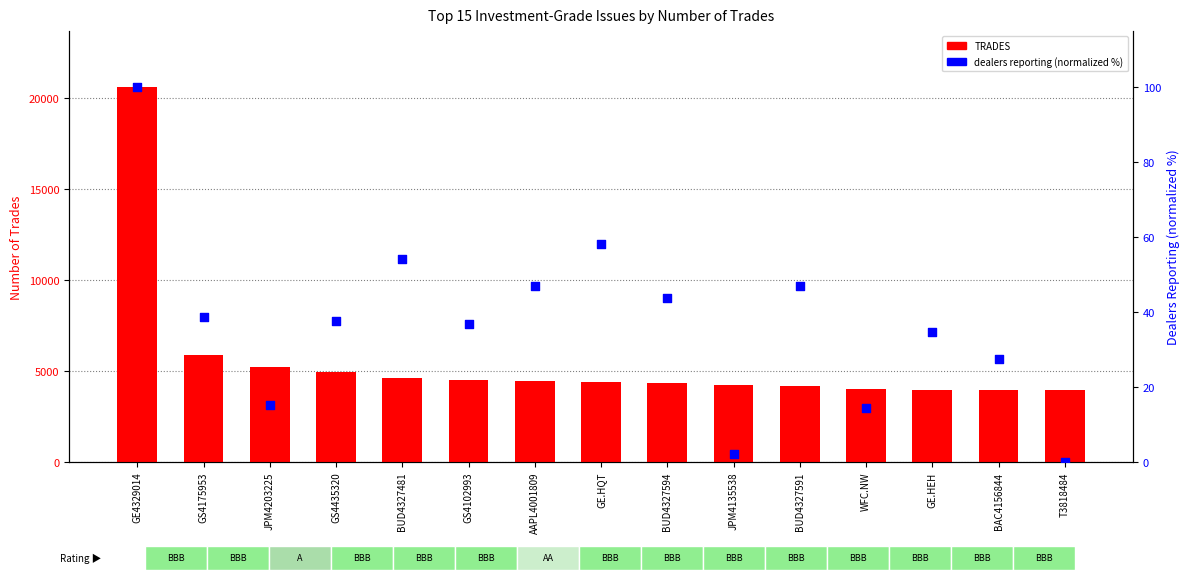

What are all the series names shown in the legend?

TRADES, dealers reporting (normalized %)